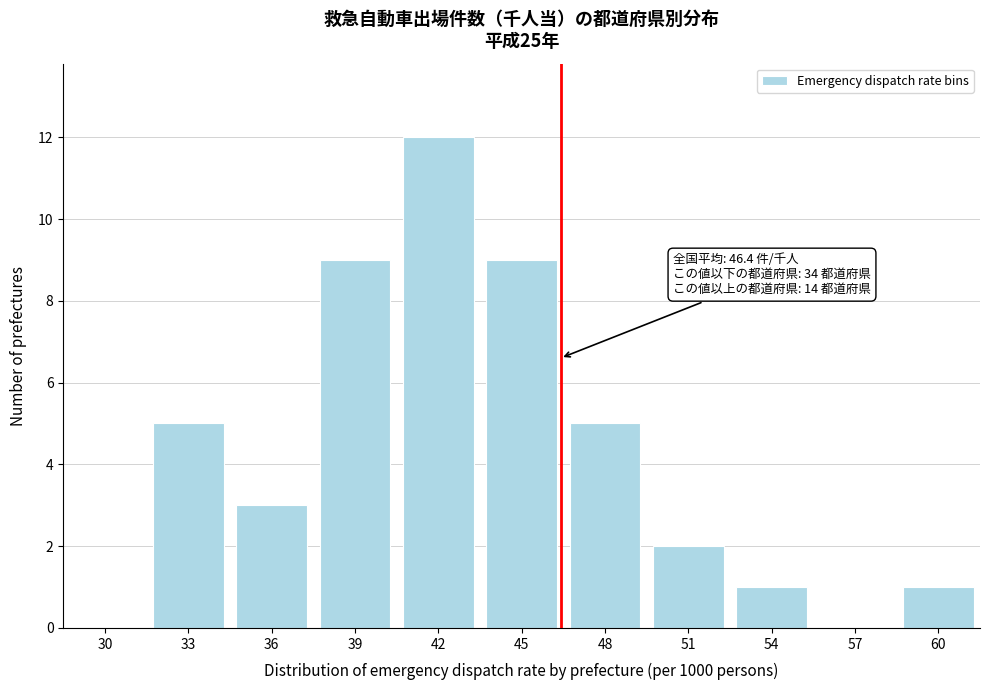

Reading left to right, what are all the values shown in this chart?

30=0	33=5	36=3	39=9	42=12	45=9	48=5	51=2	54=1	57=0	60=1